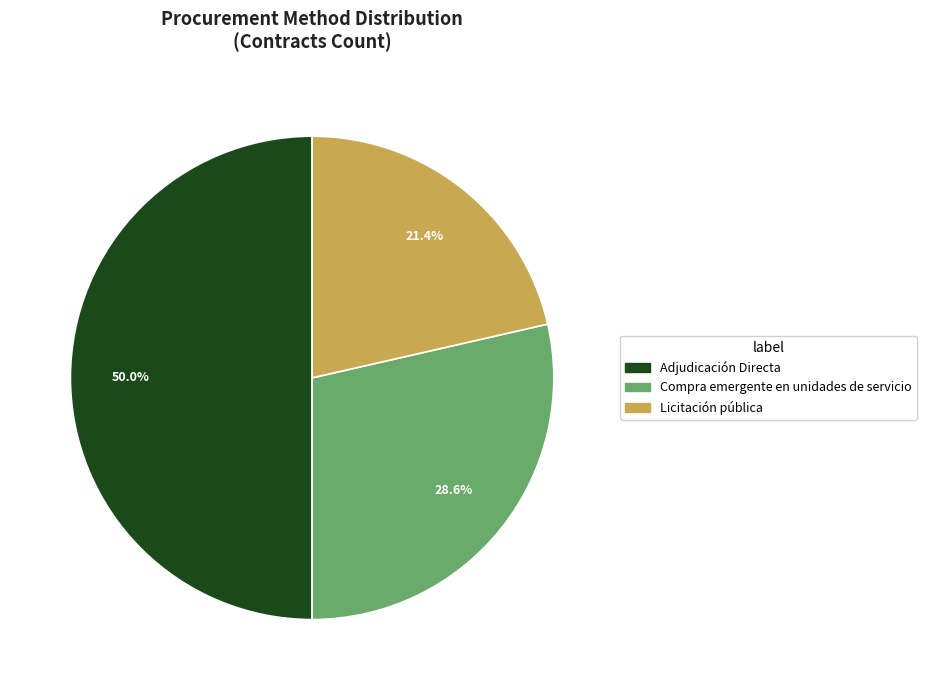

How much of the chart is everything except Compra emergente en unidades de servicio?

71.4%